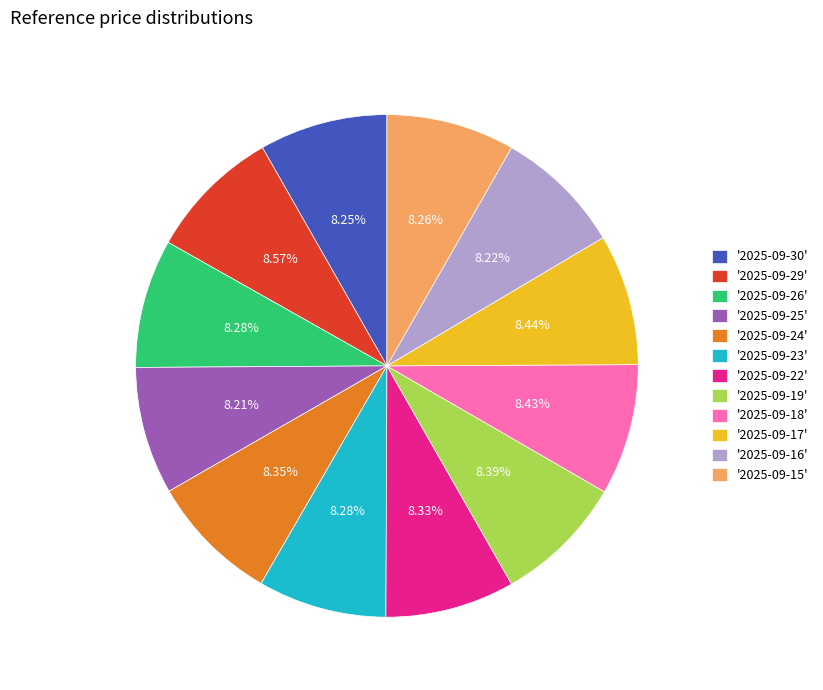

Is '2025-09-23' the majority of the pie?

No